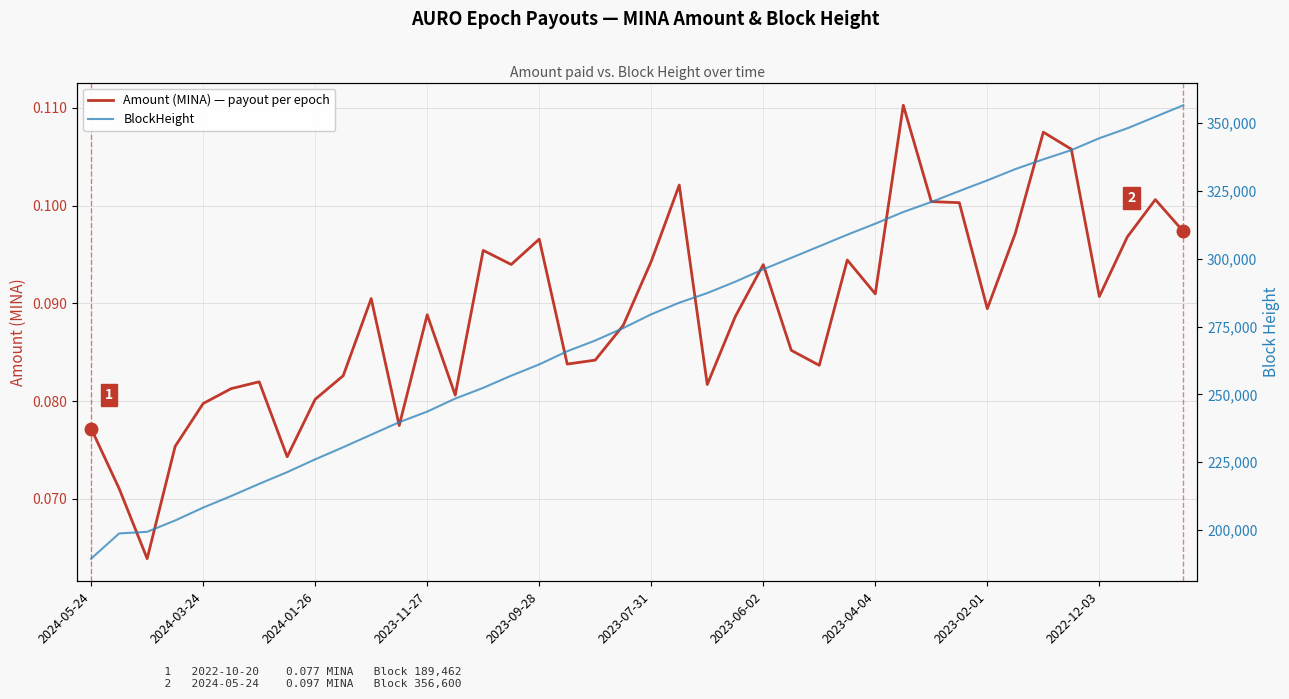

At how many categories does at least one series exceed 176923?

40